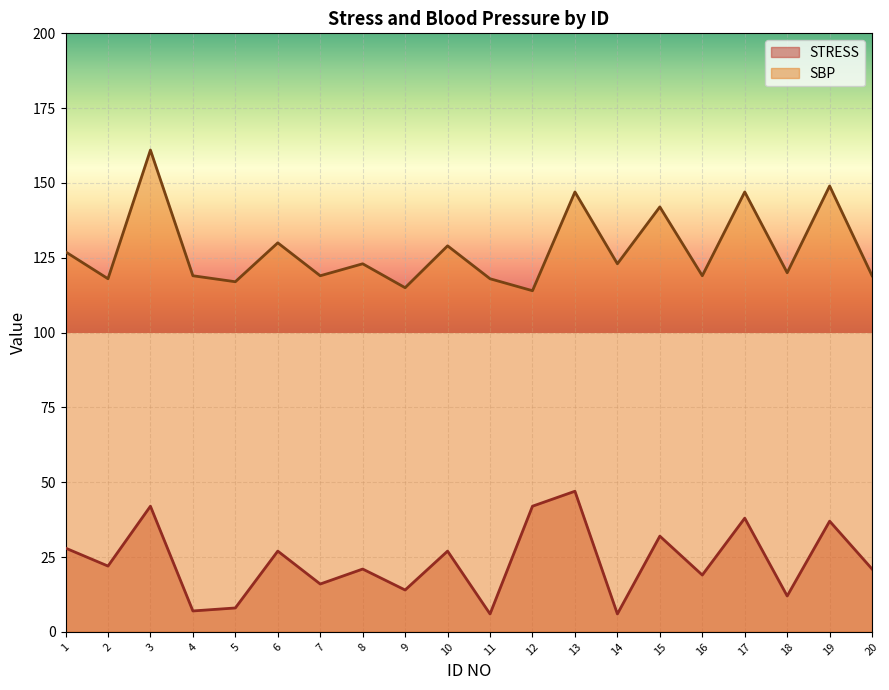

At which category does STRESS reach its first local valley?

2